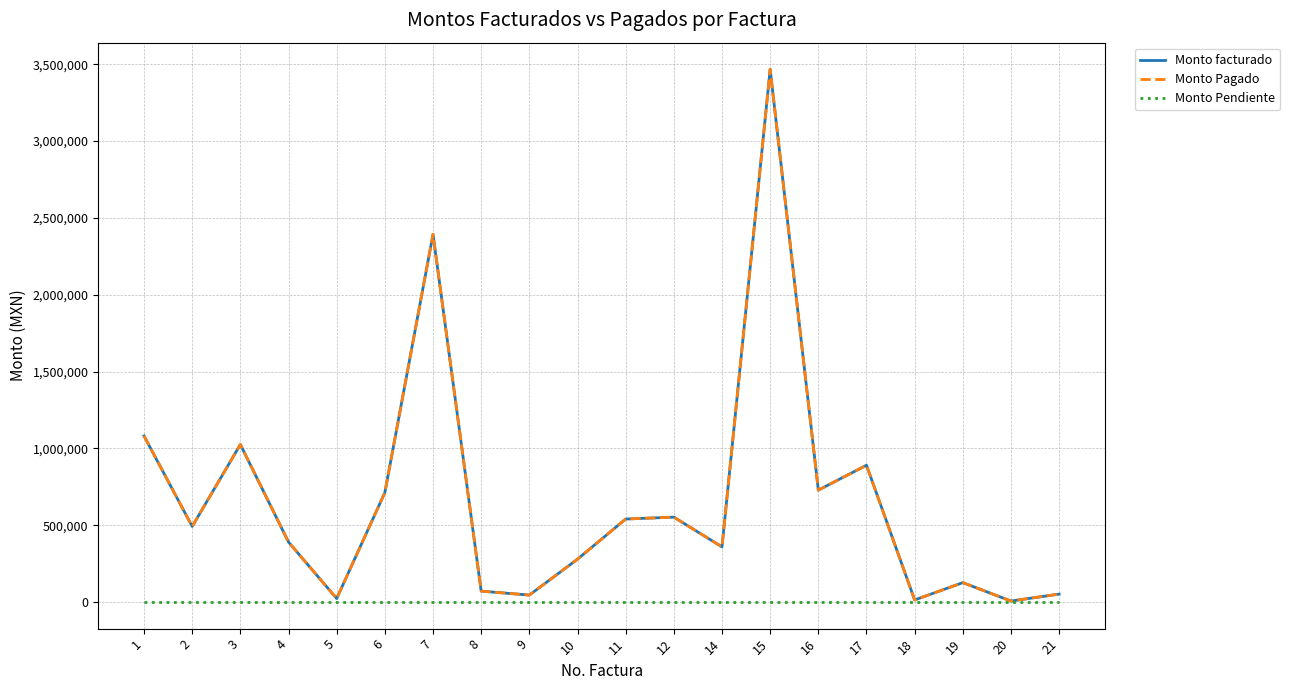

Which category has the highest value in the Monto facturado series?

15